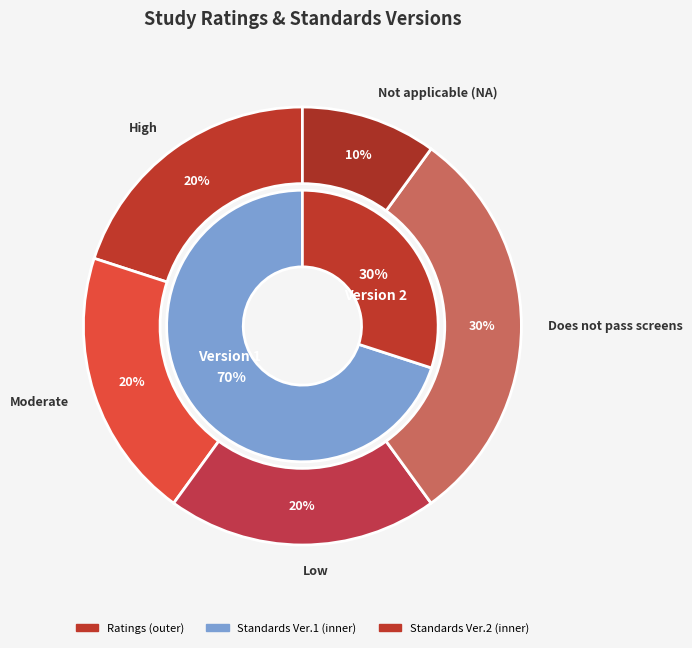

Is there a majority slice in this chart?

No